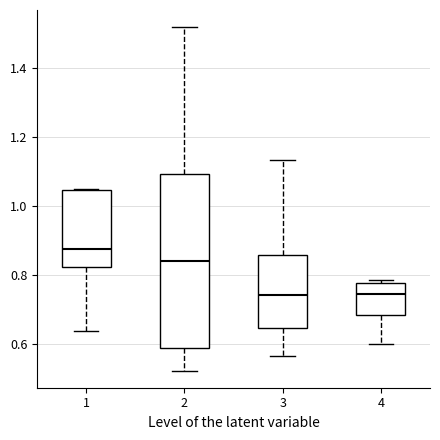

Reading left to right, read every box against the y-axis: the position of its median line, the range the box covers, and the ends of its whiskers. The values are not printed on the chart, so give them approximately, as read against the axis.

1: median 0.88, box 0.82 to 1.04, whiskers 0.64 to 1.06
2: median 0.84, box 0.60 to 1.10, whiskers 0.52 to 1.52
3: median 0.74, box 0.64 to 0.86, whiskers 0.56 to 1.14
4: median 0.74, box 0.68 to 0.78, whiskers 0.60 to 0.78 (just above the box's upper edge)